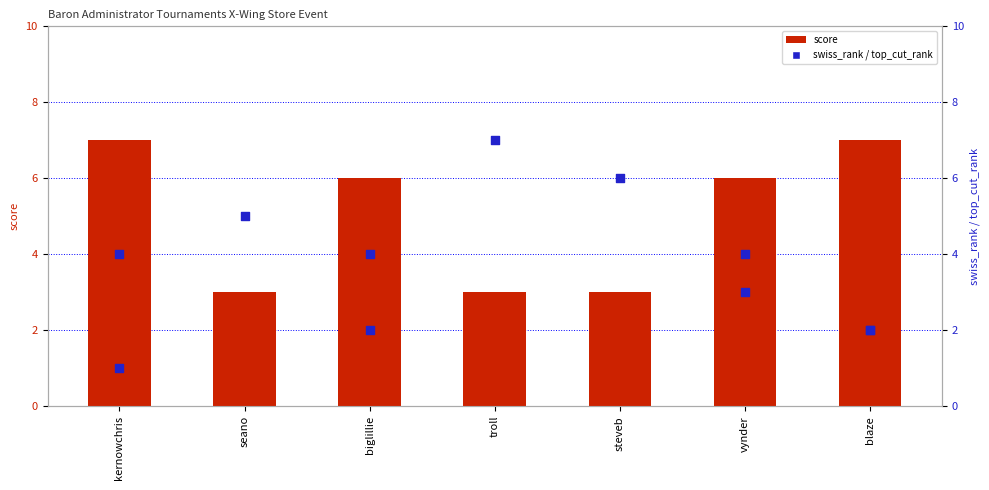

What are all the series names shown in the legend?

score, swiss_rank, top_cut_rank